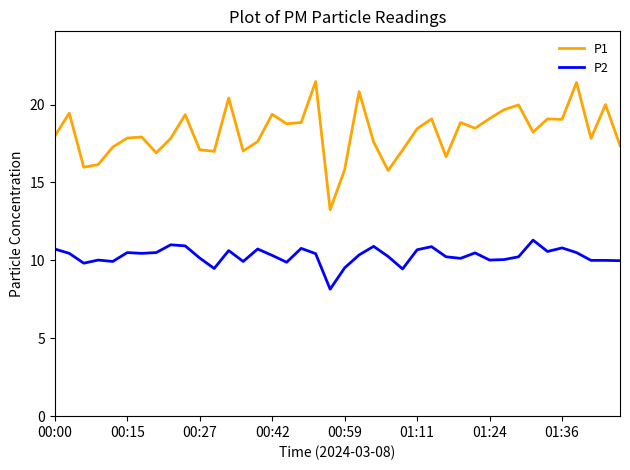

Rank the series by their maximum value, from lowest to highest.

P2, P1